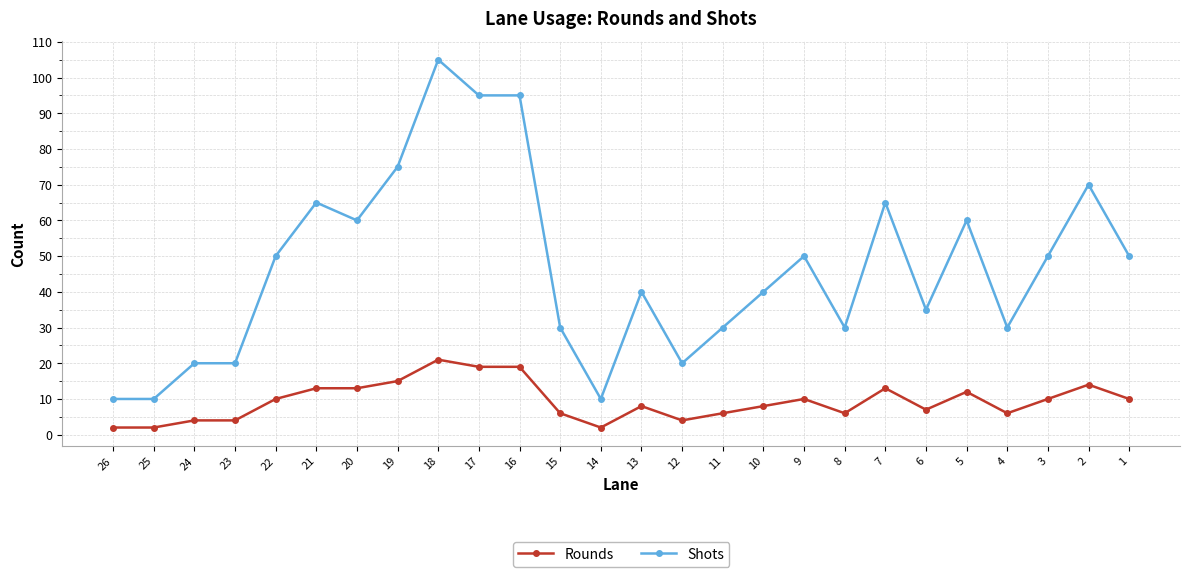

At which label does Rounds reach its peak?

18